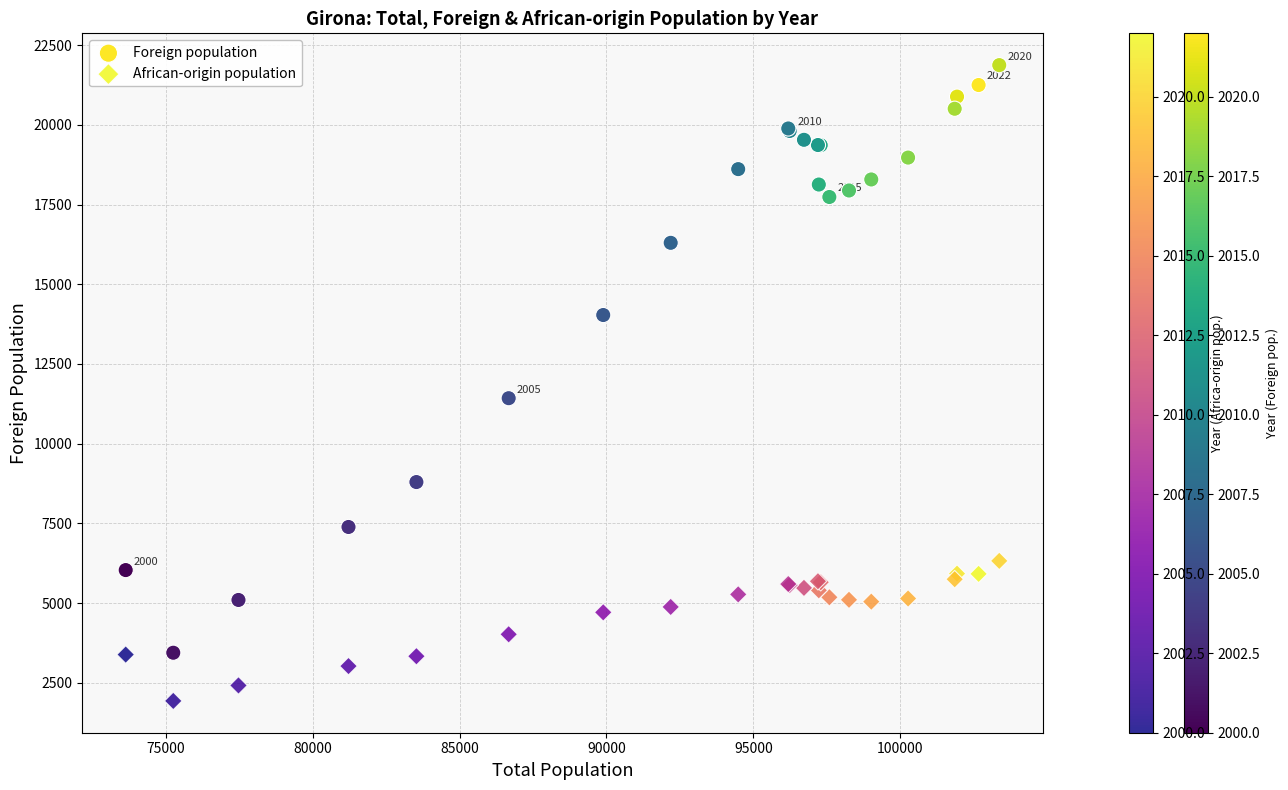

Which series reaches the maximum Y coordinate?

Foreign population